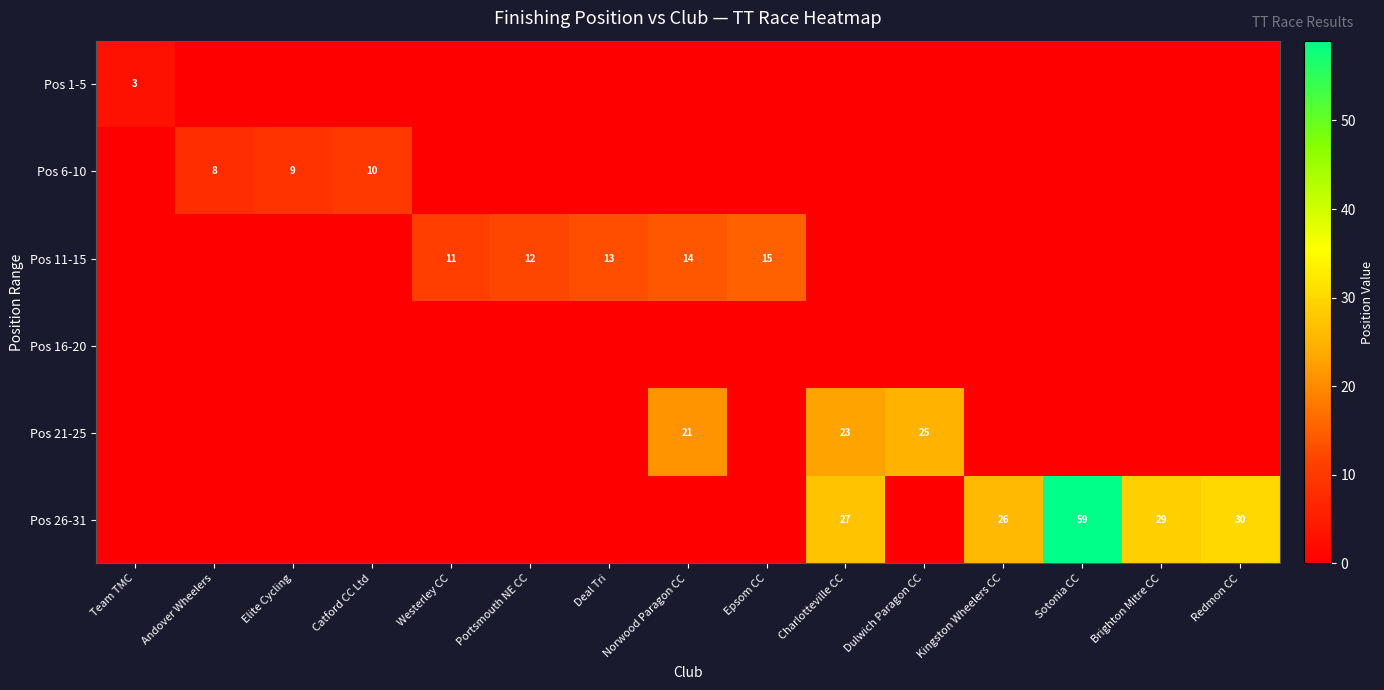

Which label corresponds to the largest value in the chart?

Sotonia CC